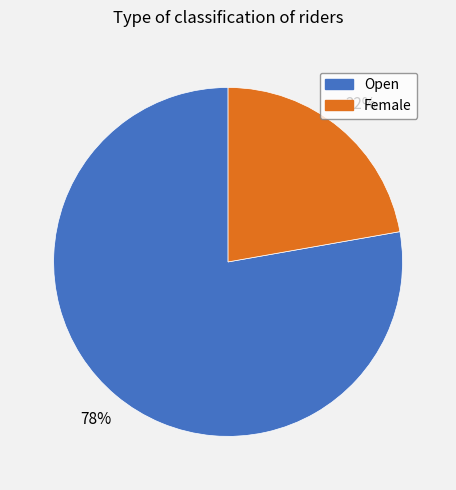

To the nearest percent, what is the difference between the largest and smallest slice percentages?

56%